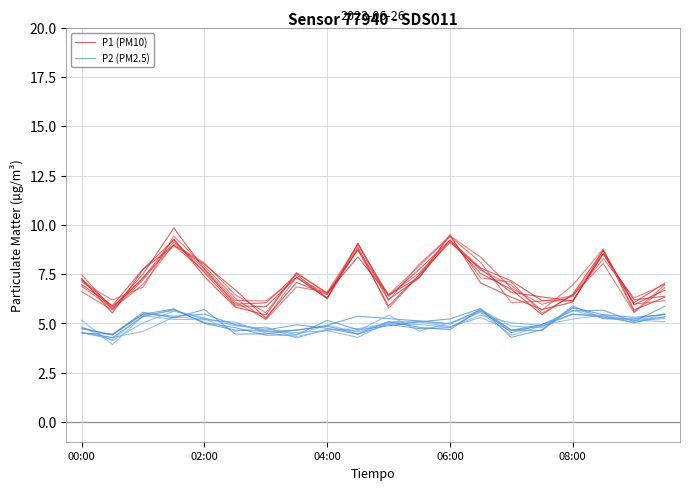

Reading right to left, list all the values displayed in this chart.

09:30=6.7	09:00=6.0	08:30=8.7	08:00=6.5	07:30=5.4	07:00=6.7	06:30=7.5	06:00=9.2	05:30=7.7	05:00=6.4	04:30=9.1	04:00=6.3	03:30=7.3	03:00=5.8	02:30=5.9	02:00=7.6	01:30=9.2	01:00=7.8	00:30=5.9	00:00=7.0